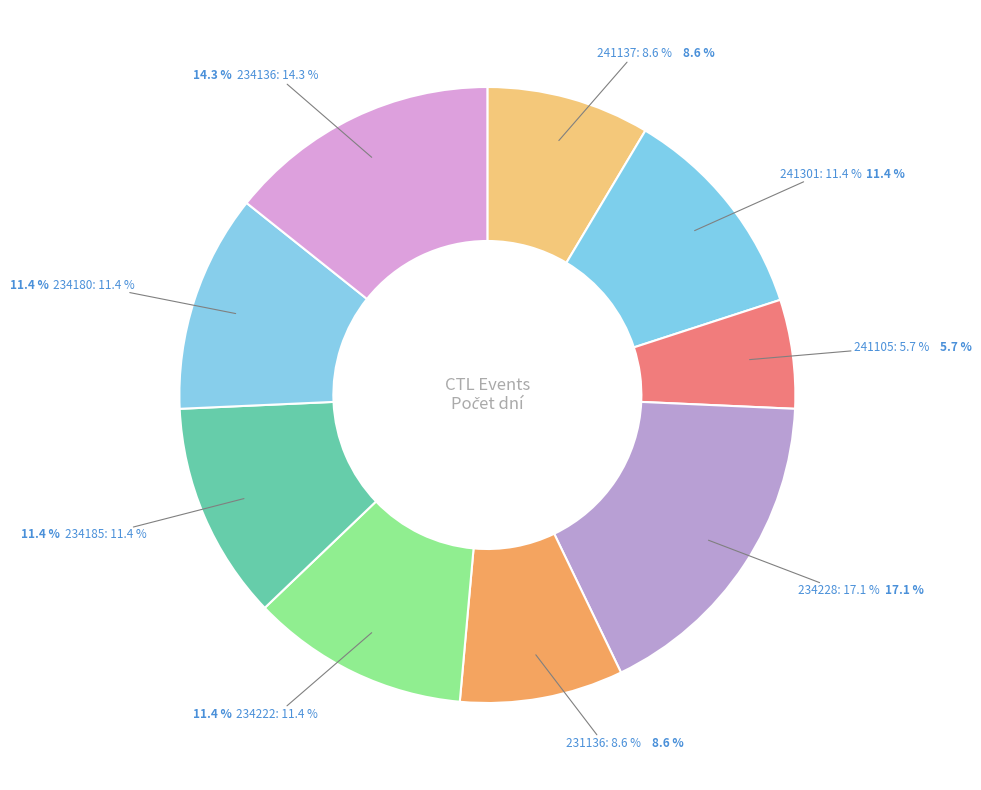

To the nearest percent, what is the difference between the 234136 and 241105 slice percentages?

9%